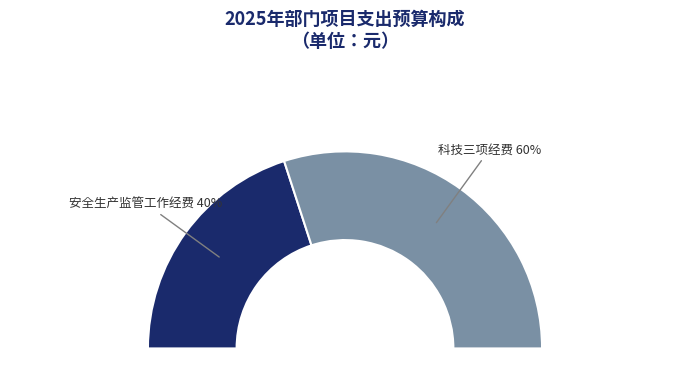

To the nearest percent, what is the difference between the largest and smallest slice percentages?

20%